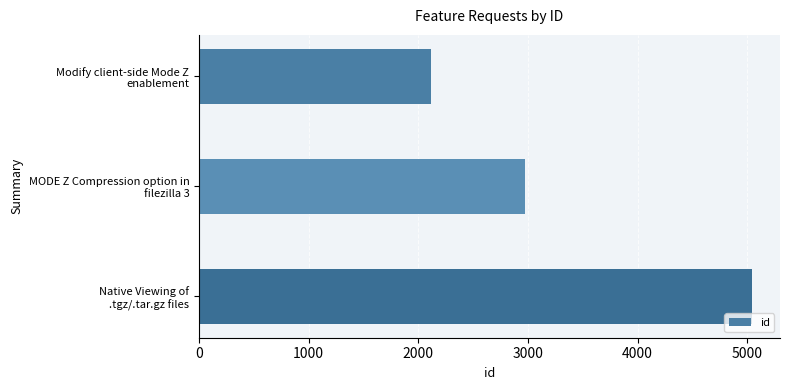

What is the difference between the maximum and minimum values?

2934